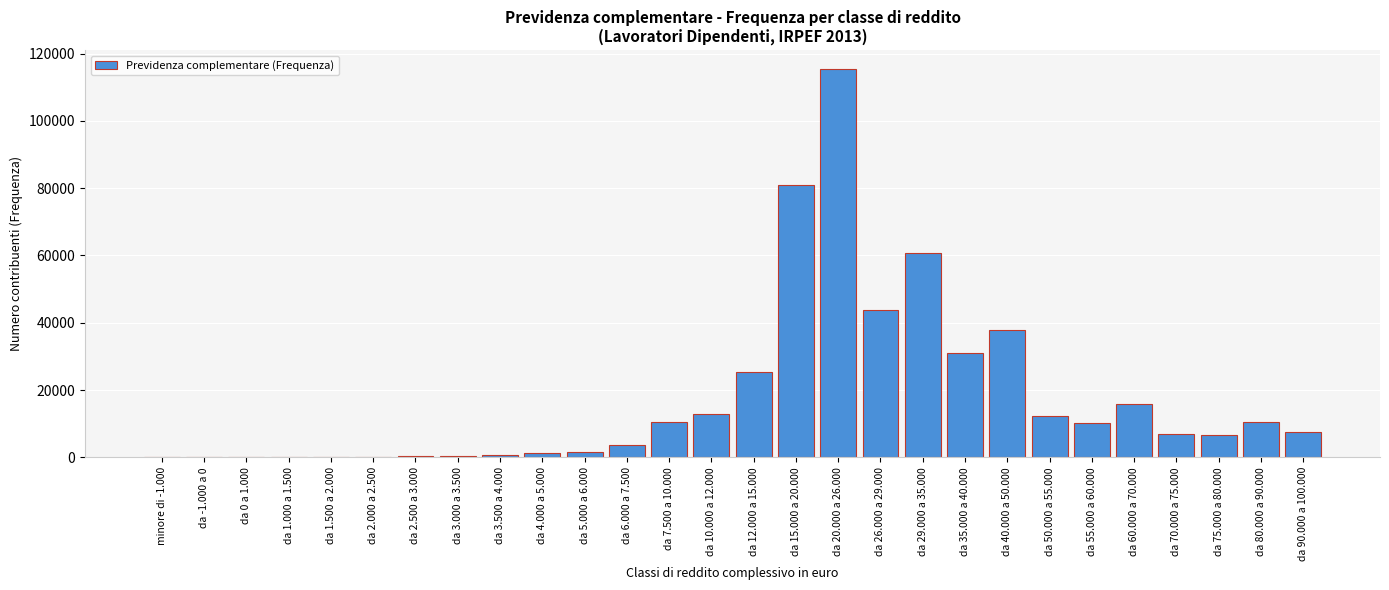

What is the change in value from da 20.000 a 26.000 to da 26.000 a 29.000?

-71519